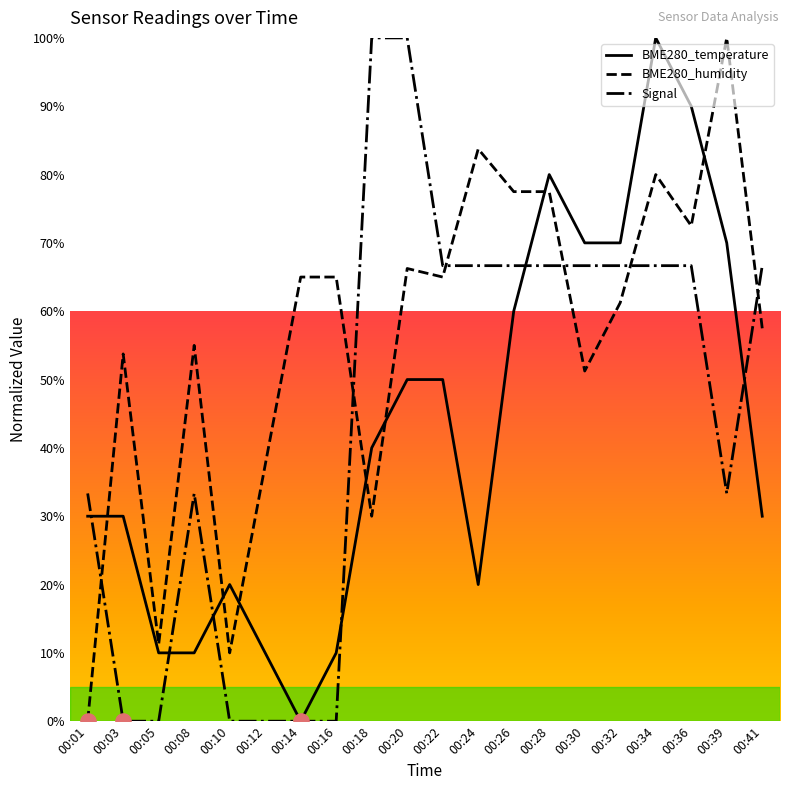

Is the value of BME280_humidity at 00:08 greater than the value of BME280_temperature at 00:24?

Yes